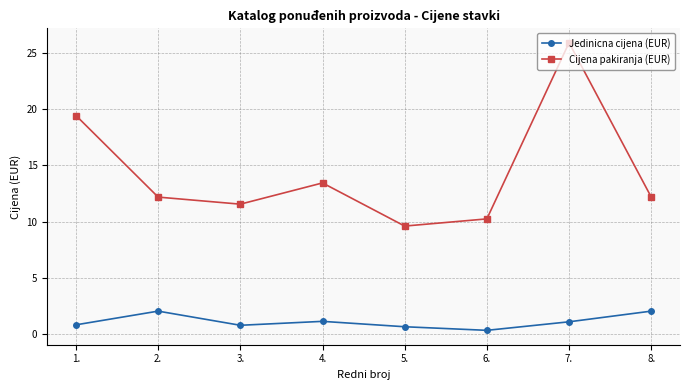

Rank the series at 2. from highest to lowest value.

Cijena pakiranja (EUR), Jedinicna cijena (EUR)